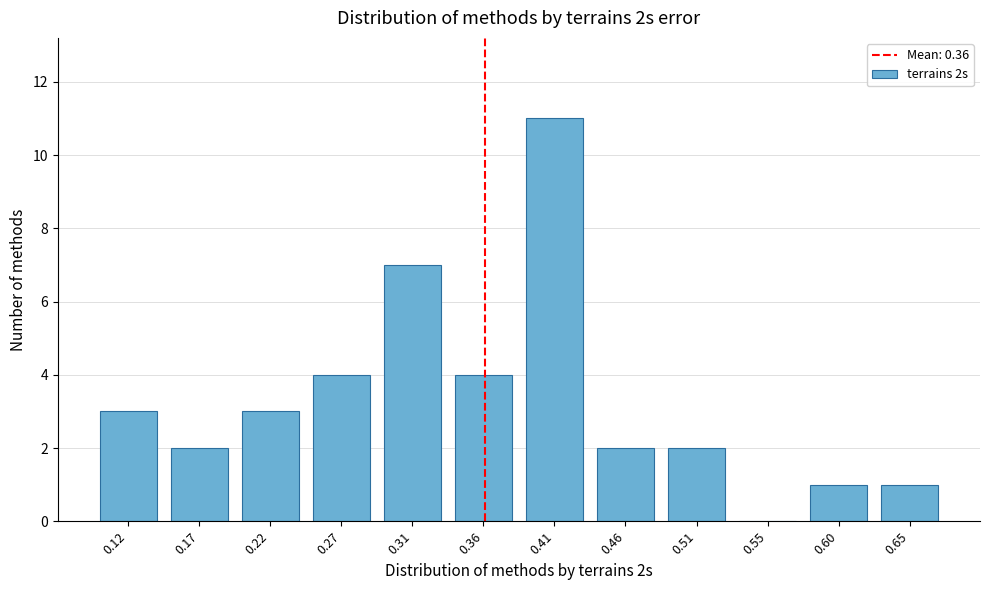

Reading left to right, transcribe all the data shown in this chart.

0.12=3	0.17=2	0.22=3	0.27=4	0.31=7	0.36=4	0.41=11	0.46=2	0.51=2	0.55=0	0.60=1	0.65=1